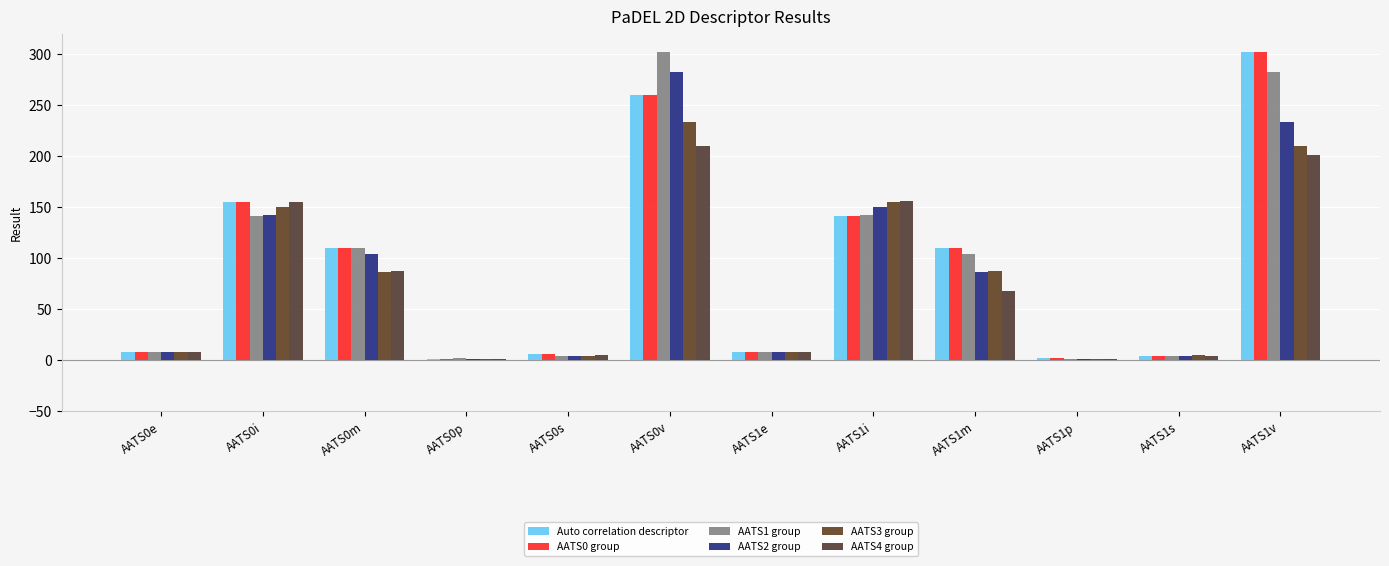

What is the value of the AATS2 group bar at the 1st from the left?

7.9